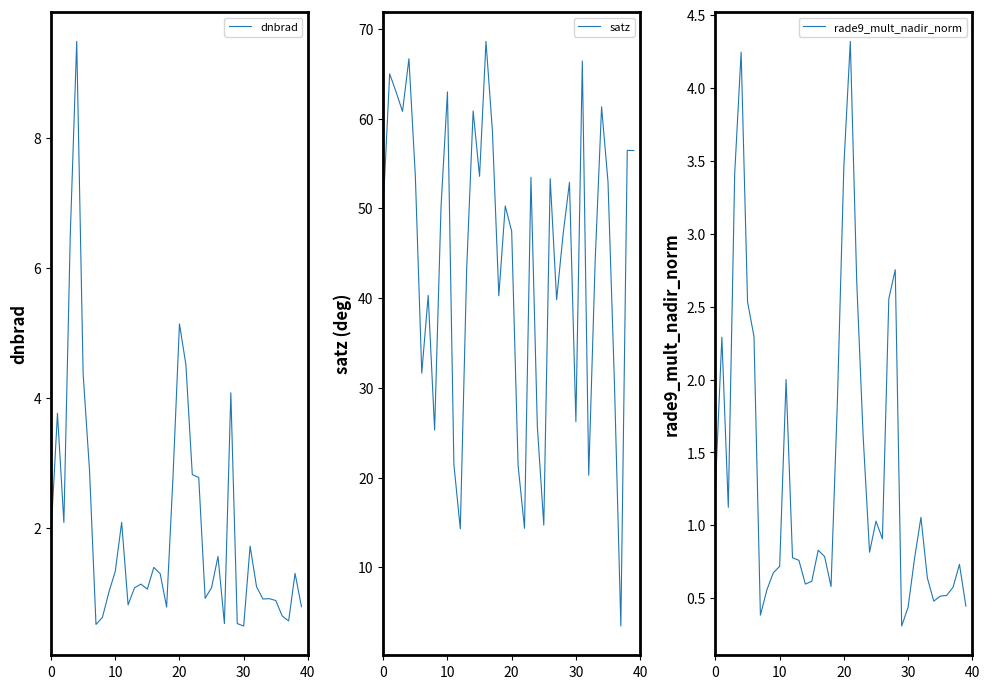

What is the label of the 15th point from the right?

25